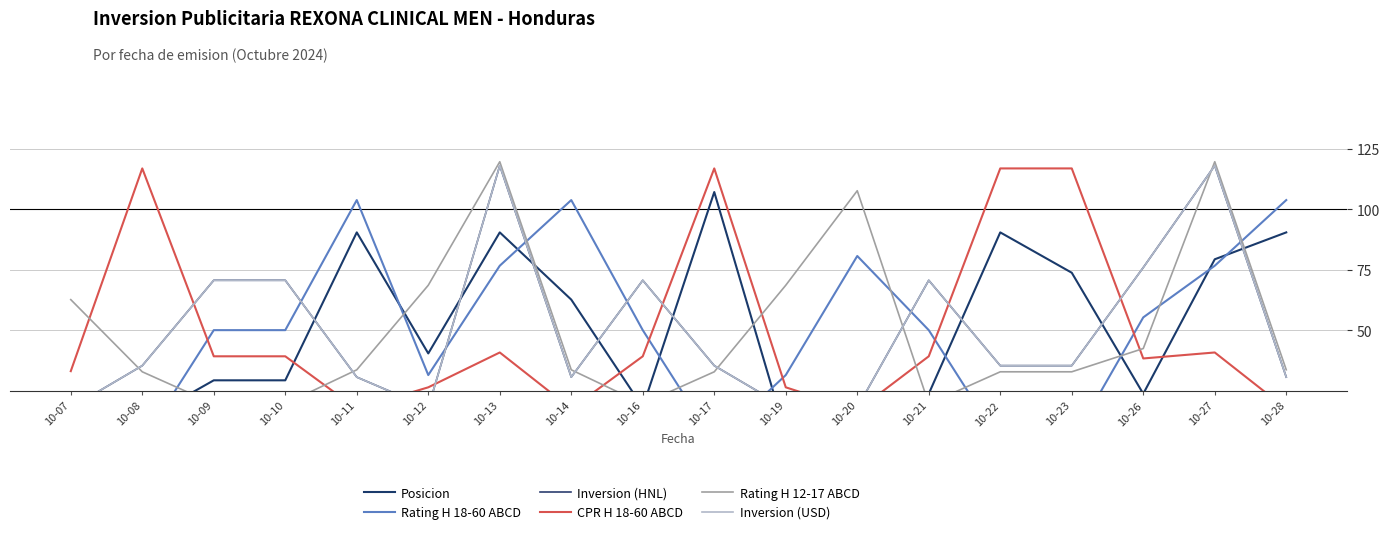

Is it true that Rating H 12-17 ABCD equals 20.6 at 10-17?

False